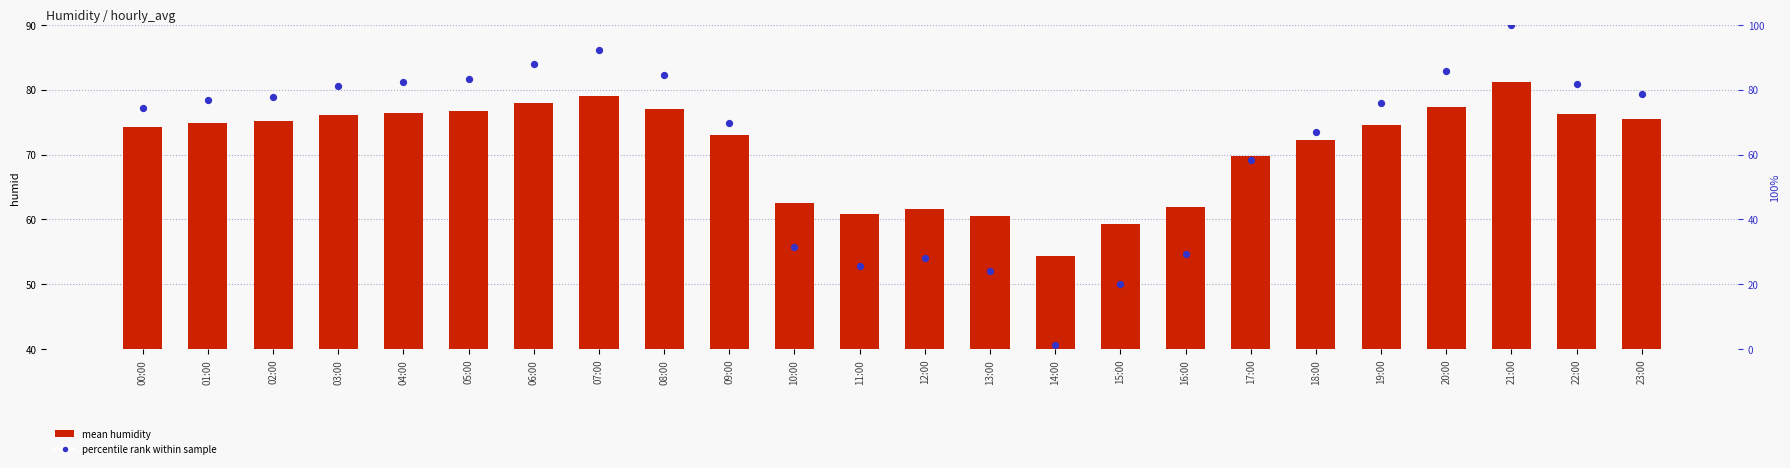

What is the total value across all series at 16:00?

91.2